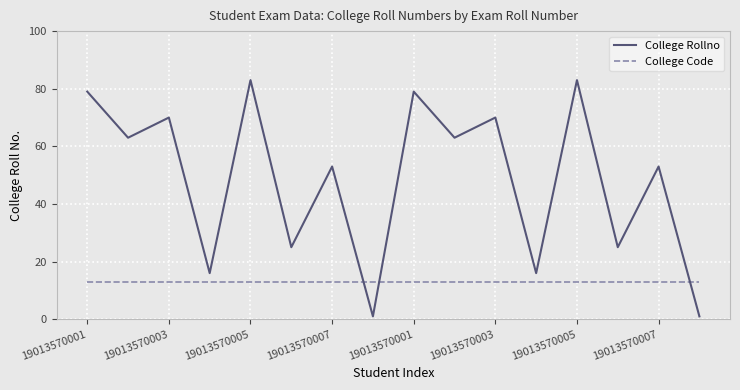

What is the difference between the second highest and minimum values in the College Rollno series?

82